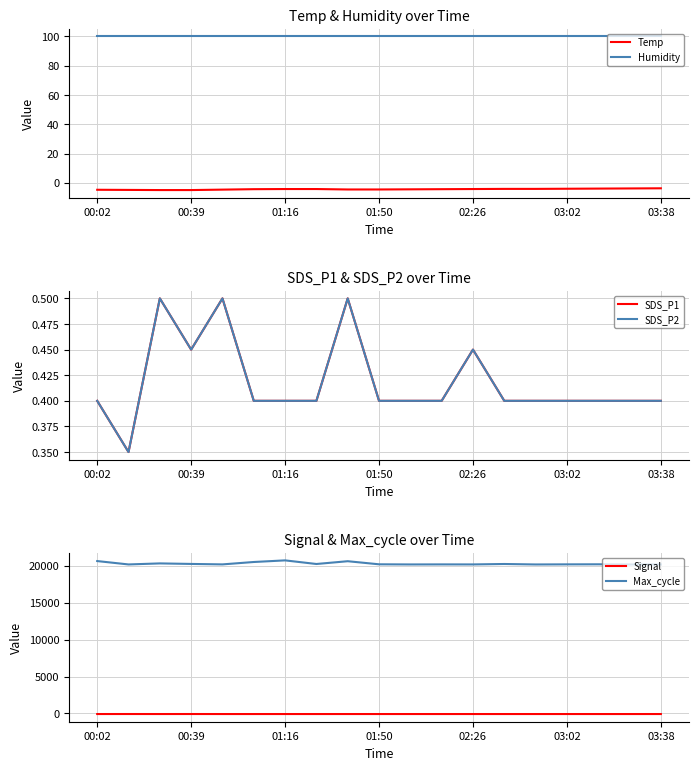

True or false: SDS_P1 and Max_cycle cross at least once.

False